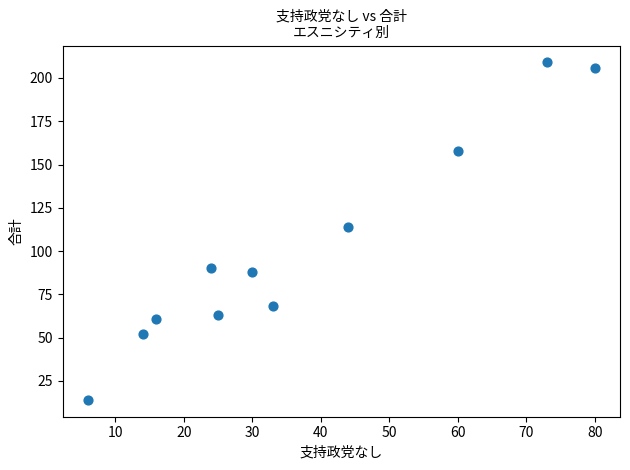

What Y value in the scatter plot is closest to 111?

114